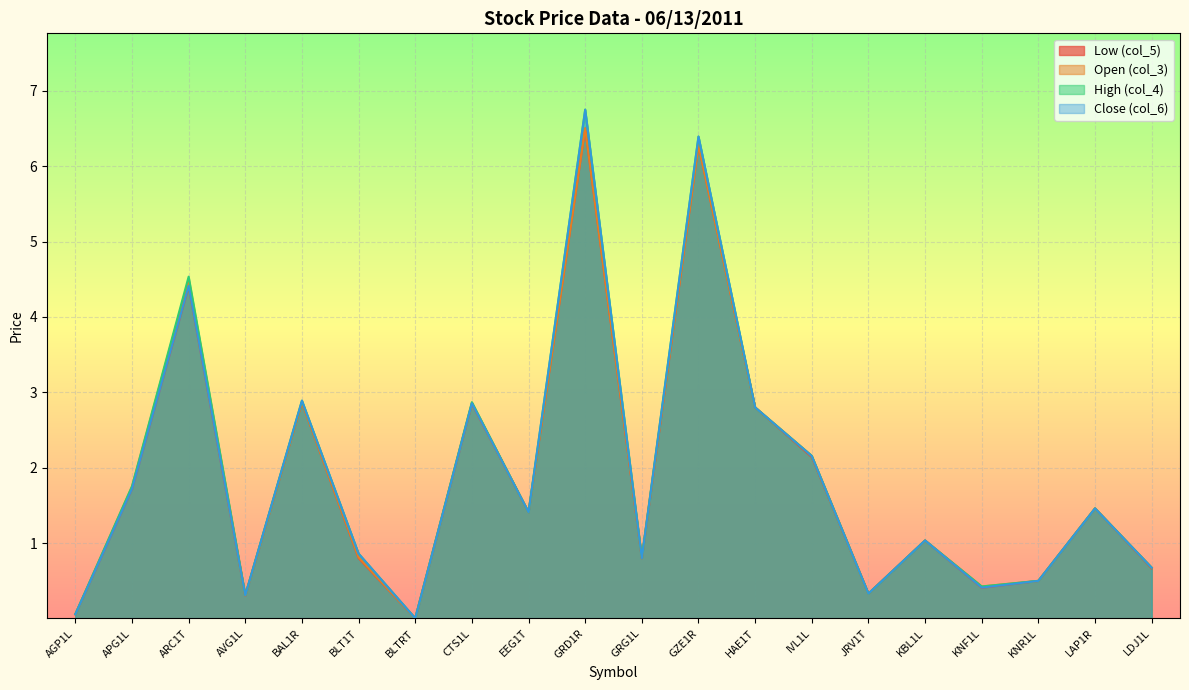

What is the sum of the Close (col_6) values at JRV1T and EEG1T?

1.7